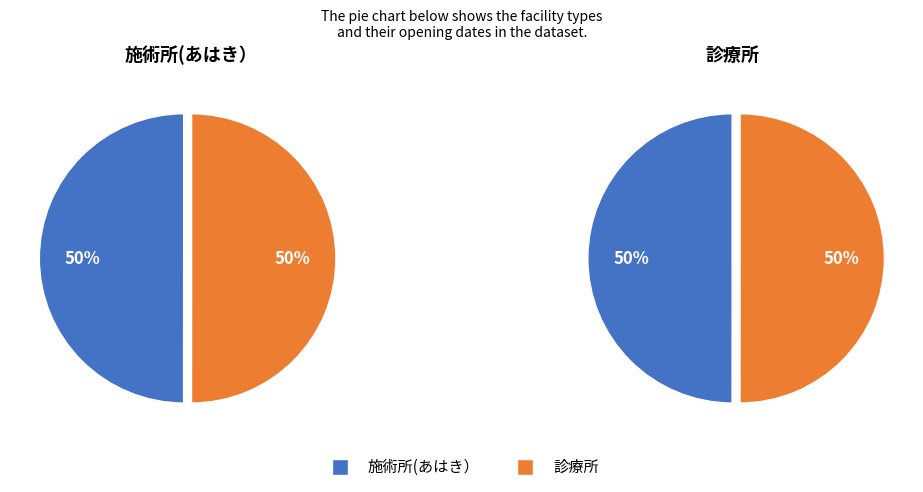

To the nearest percent, what portion does 診療所 represent?

50%